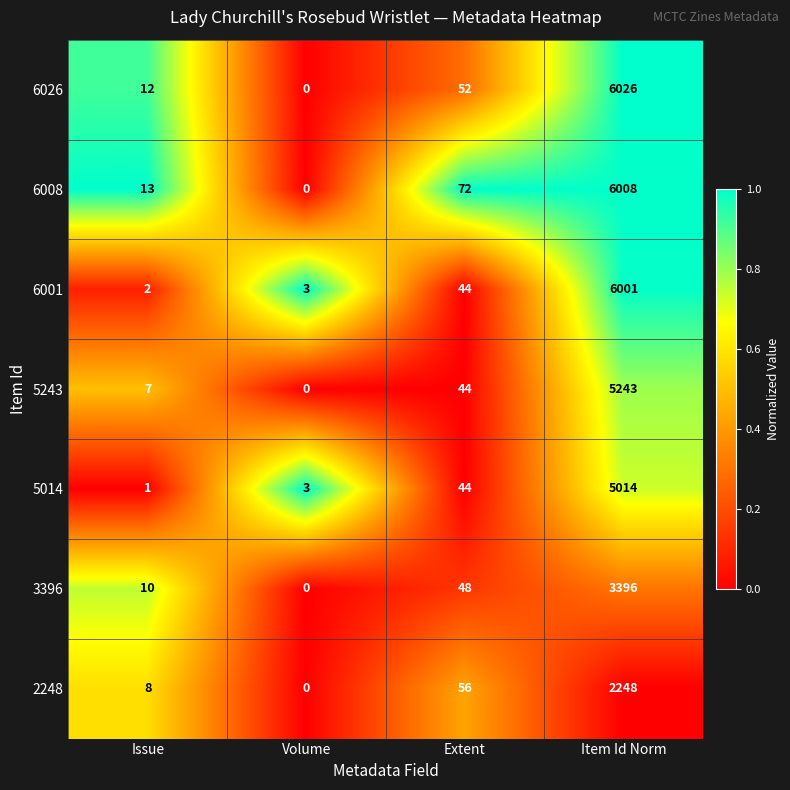

Between Volume and Item Id Norm, which series saw the biggest shift?

6026